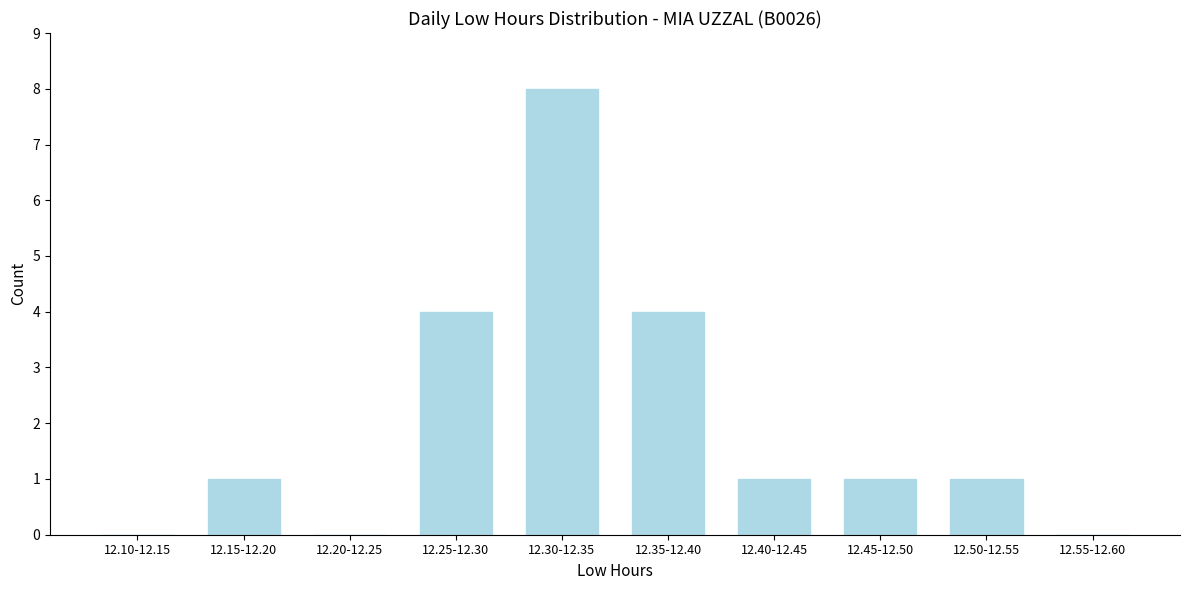

Reading right to left, transcribe all the data shown in this chart.

12.55-12.60=0	12.50-12.55=1	12.45-12.50=1	12.40-12.45=1	12.35-12.40=4	12.30-12.35=8	12.25-12.30=4	12.20-12.25=0	12.15-12.20=1	12.10-12.15=0